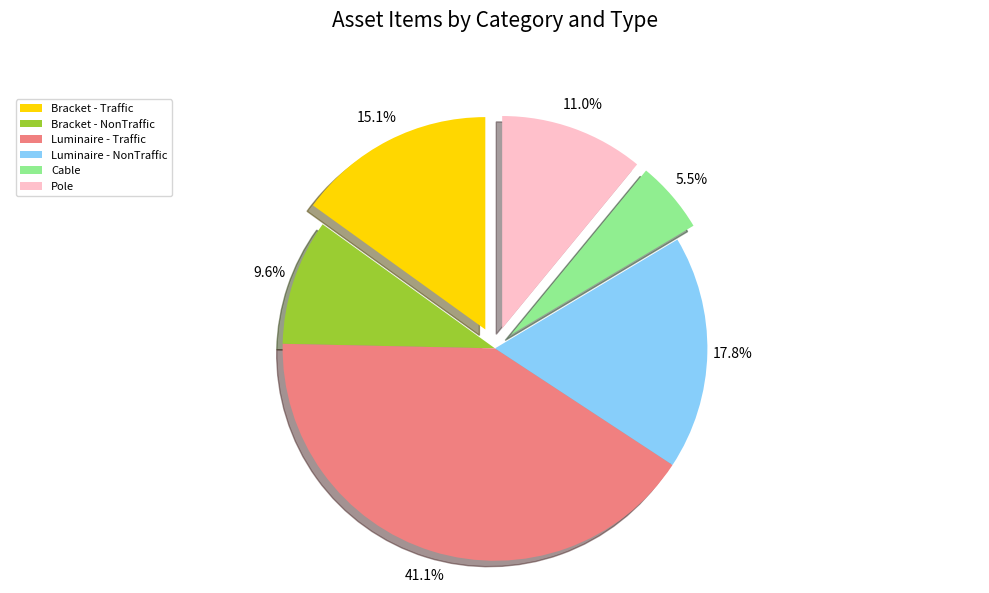

What is the total percentage of Cable and Luminaire - NonTraffic?

23.3%